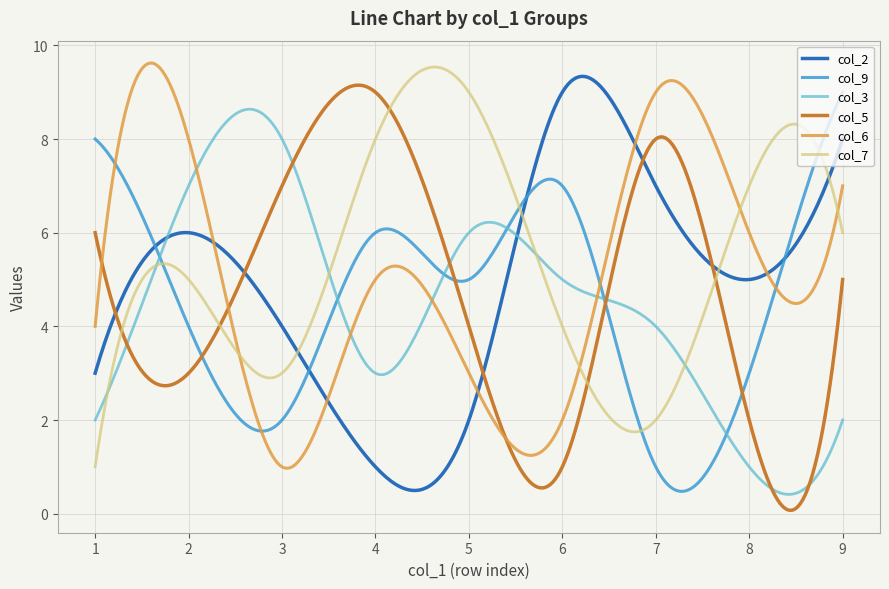

Does the chart display data point markers on the line(s)?

No